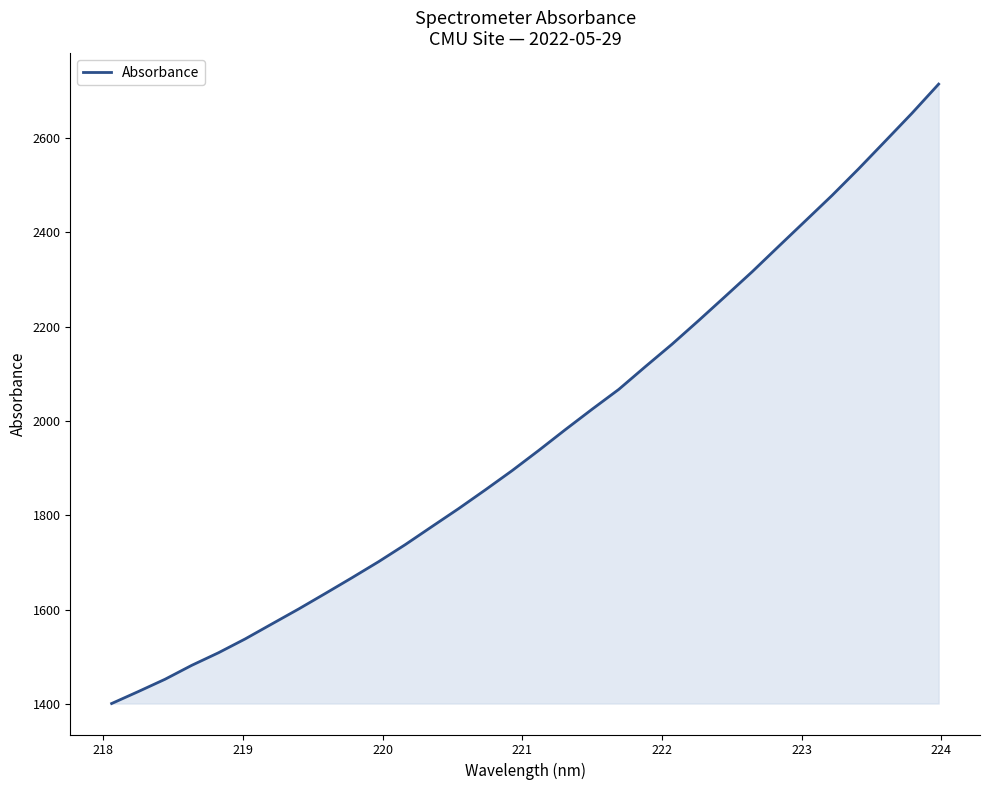

What is the difference between the maximum and minimum values?

1313.3